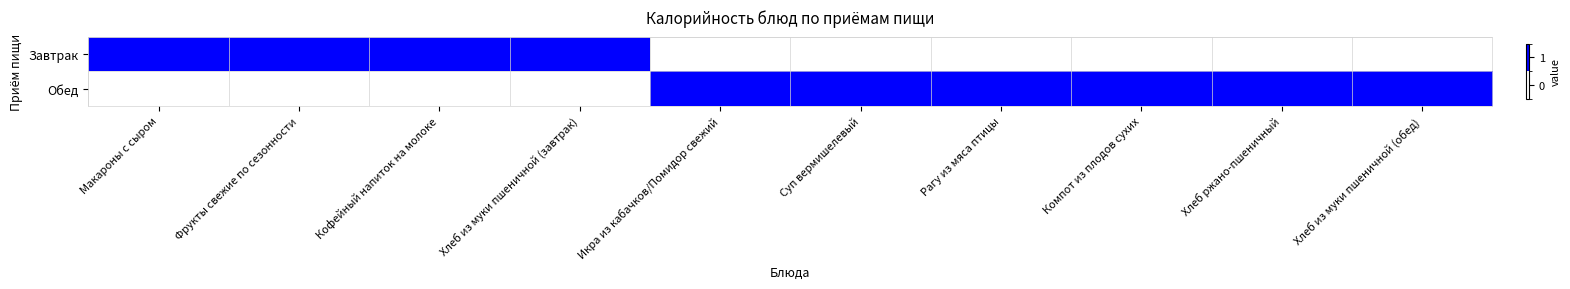

Between Макароны с сыром and Хлеб ржано-пшеничный, which series saw the biggest shift?

Завтрак